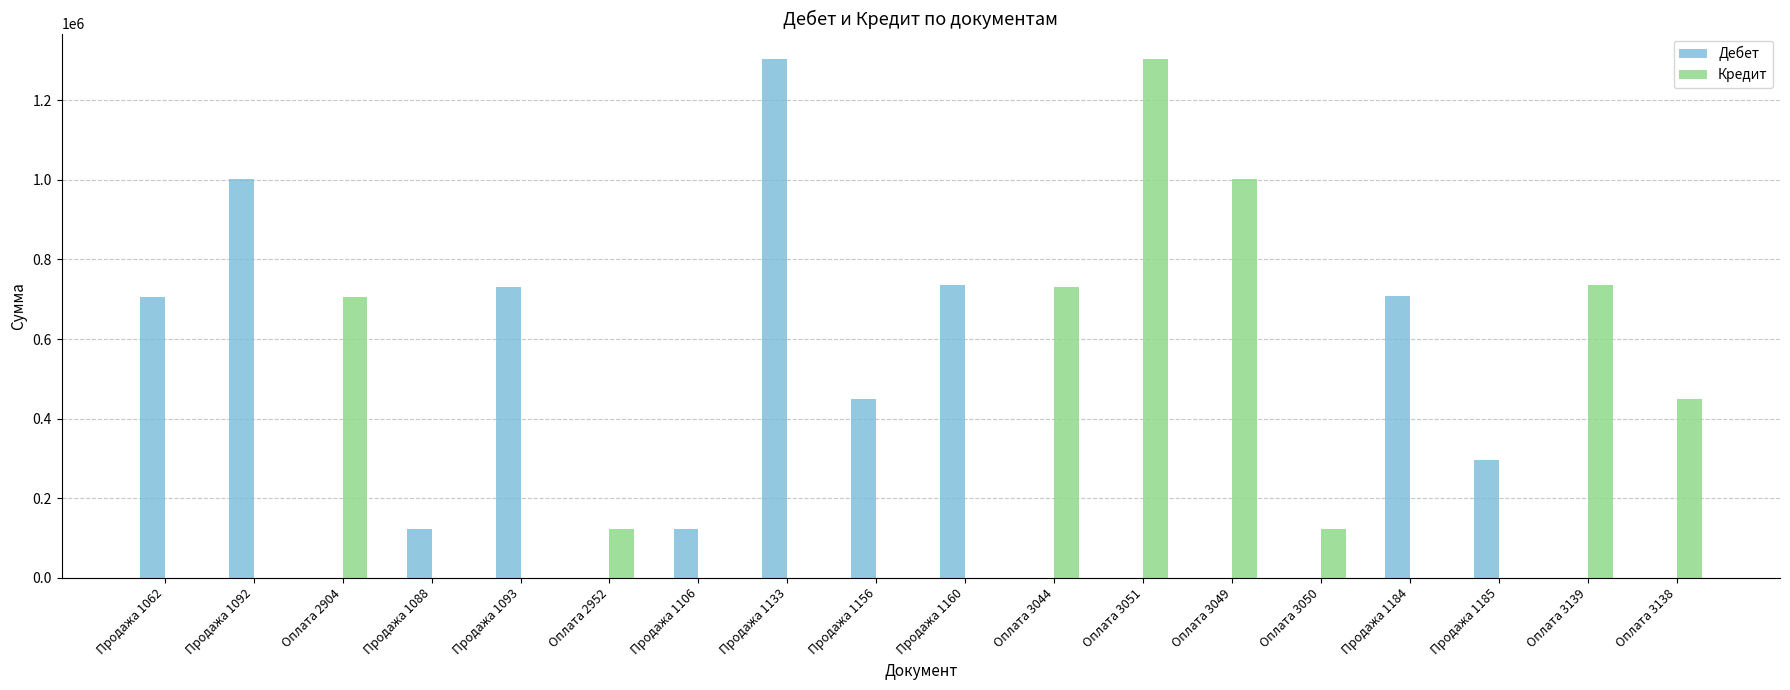

Which category has the highest value in the Дебет series?

Продажа 1133